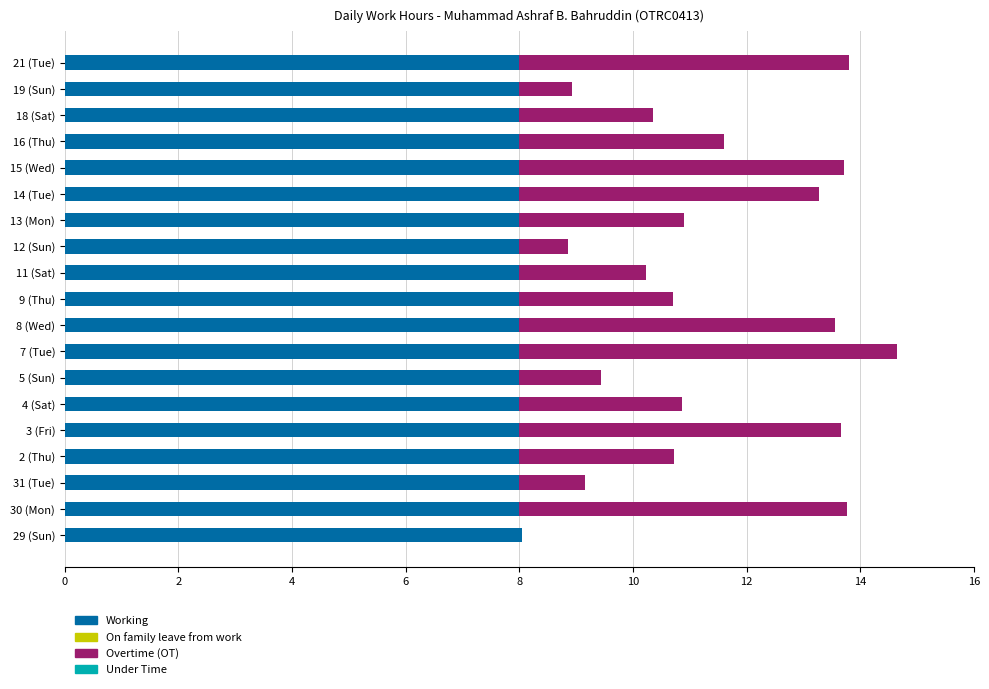

How many distinct data groups are displayed?

2